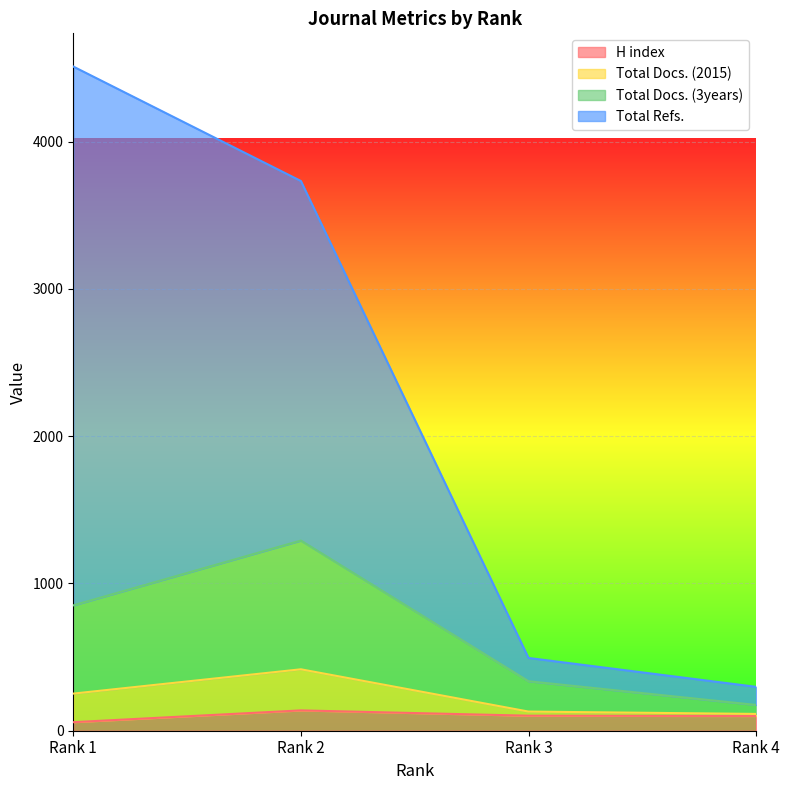

Does the chart display data point markers on the line(s)?

No